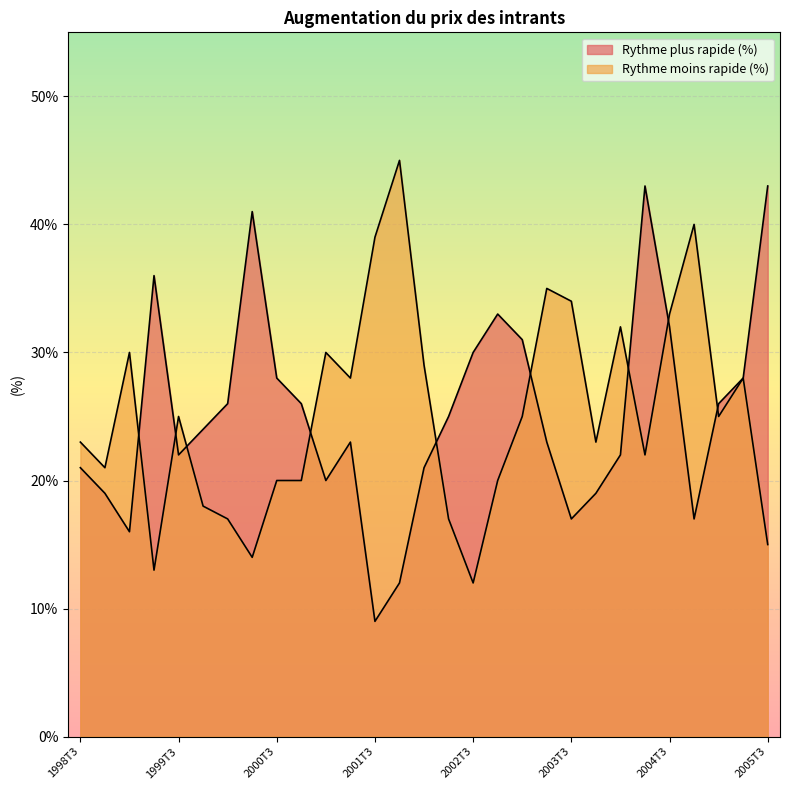

Which series has the largest total across all categories?

Rythme plus rapide (%)